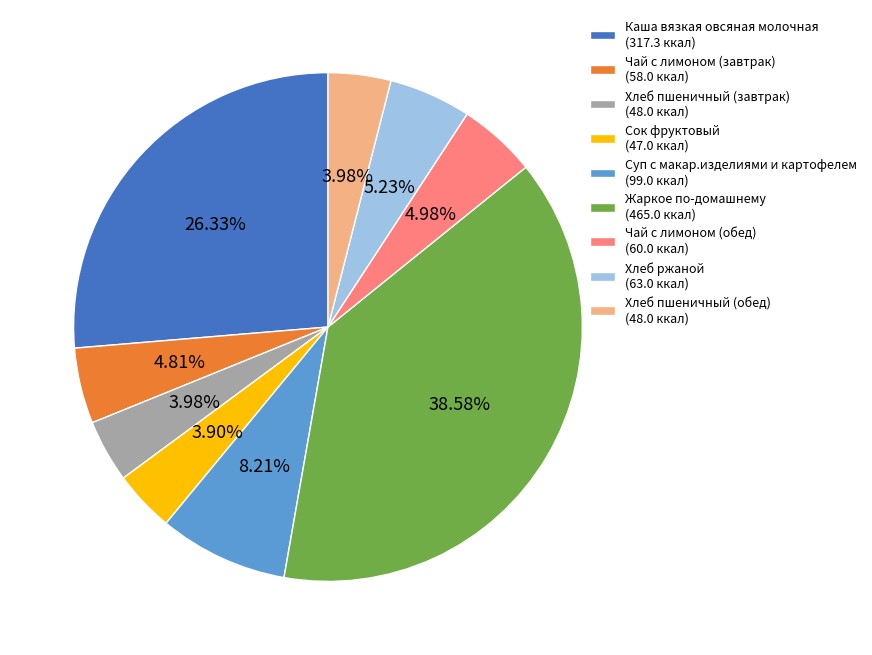

What percentage is NOT represented by Хлеб пшеничный (обед)?

96.0%